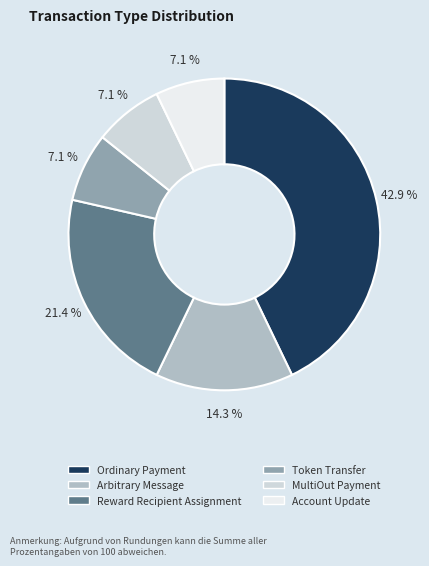

Combined, what portion of the pie is Arbitrary Message and Reward Recipient Assignment?

35.7%